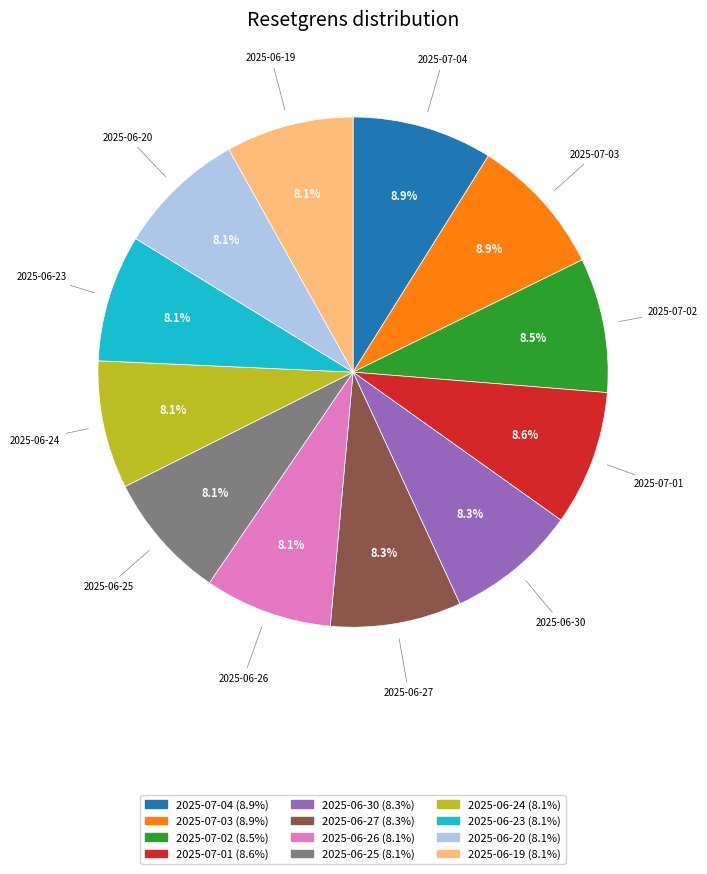

How much of the chart is everything except 2025-06-23?

91.9%